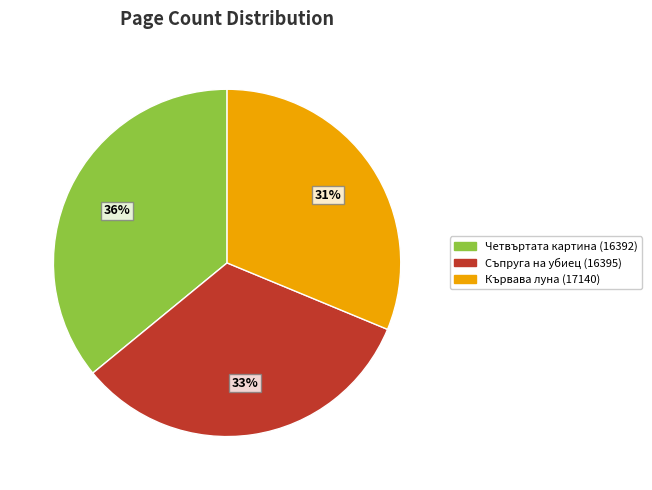

To the nearest percent, what is the difference between the Кървава луна (17140) and Съпруга на убиец (16395) slice percentages?

2%